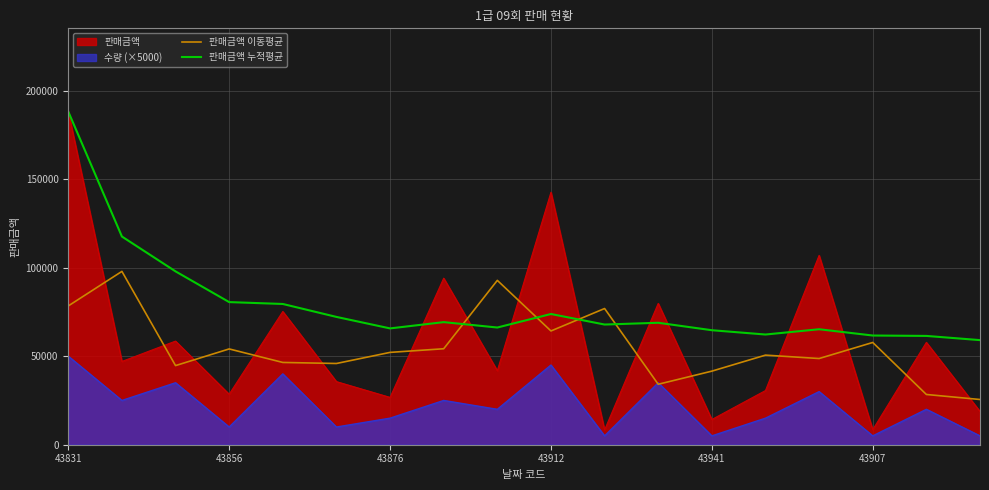

List the series in order of their peak value, lowest first.

판매금액 이동평균, 판매금액 누적평균